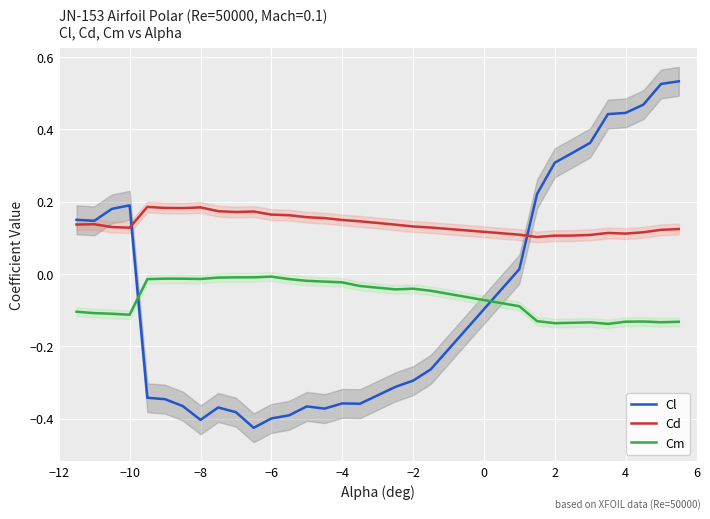

What is the maximum value shown in the chart?

0.5